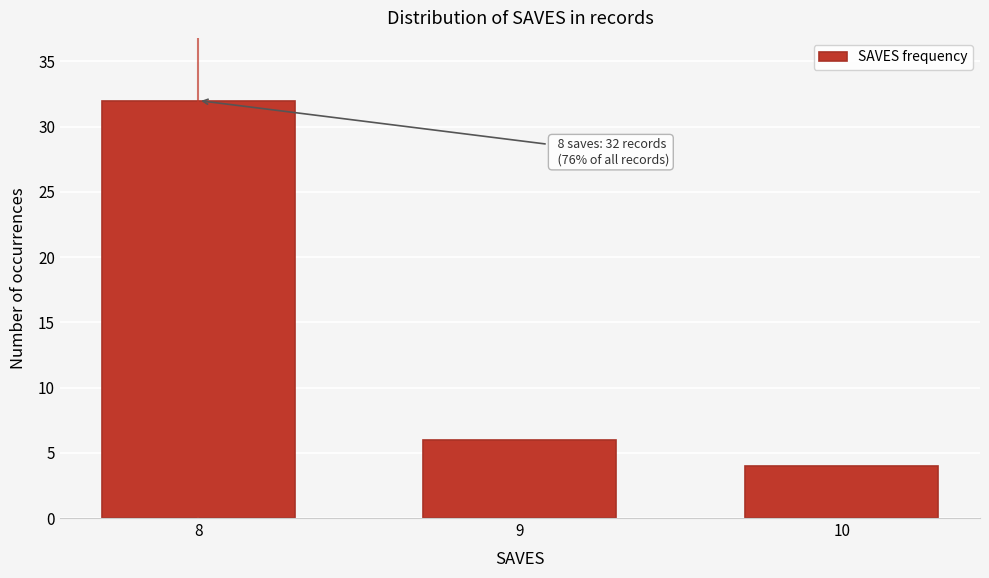

Reading left to right, what are all the values shown in this chart?

32	6	4